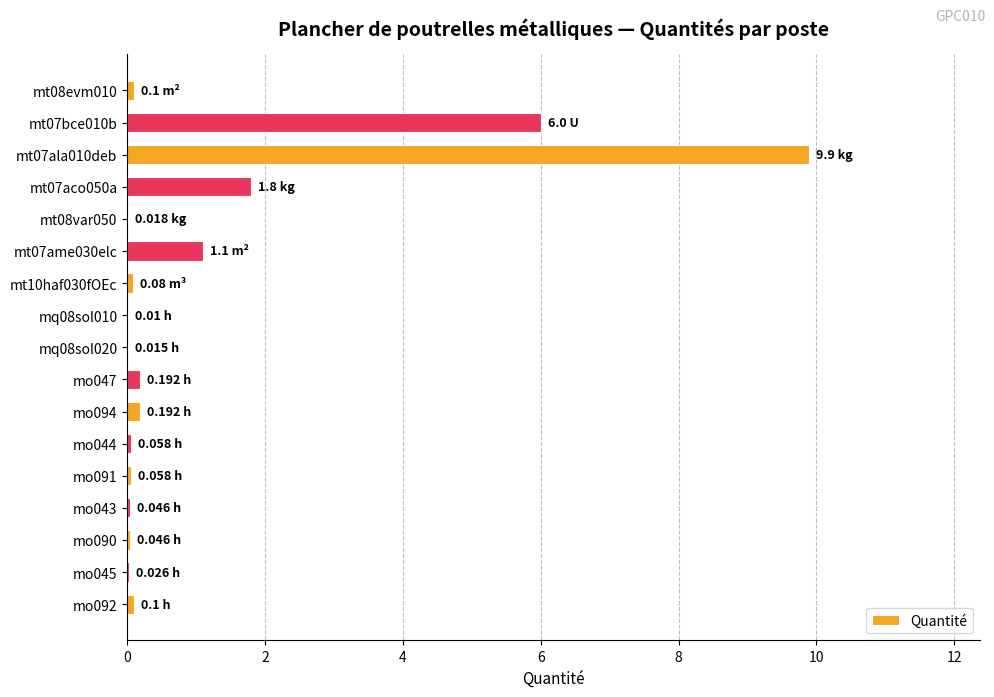

What is the sum of all values?

19.7